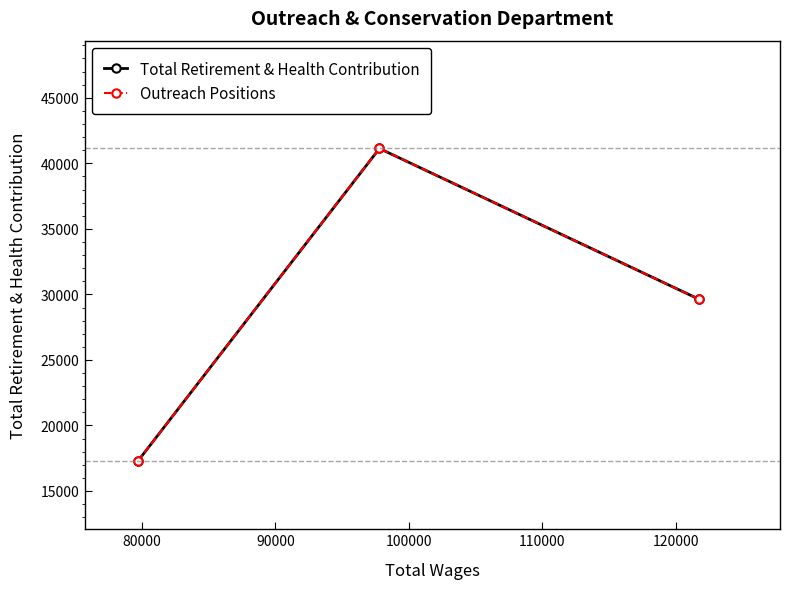

Does the chart have visible grid lines?

No